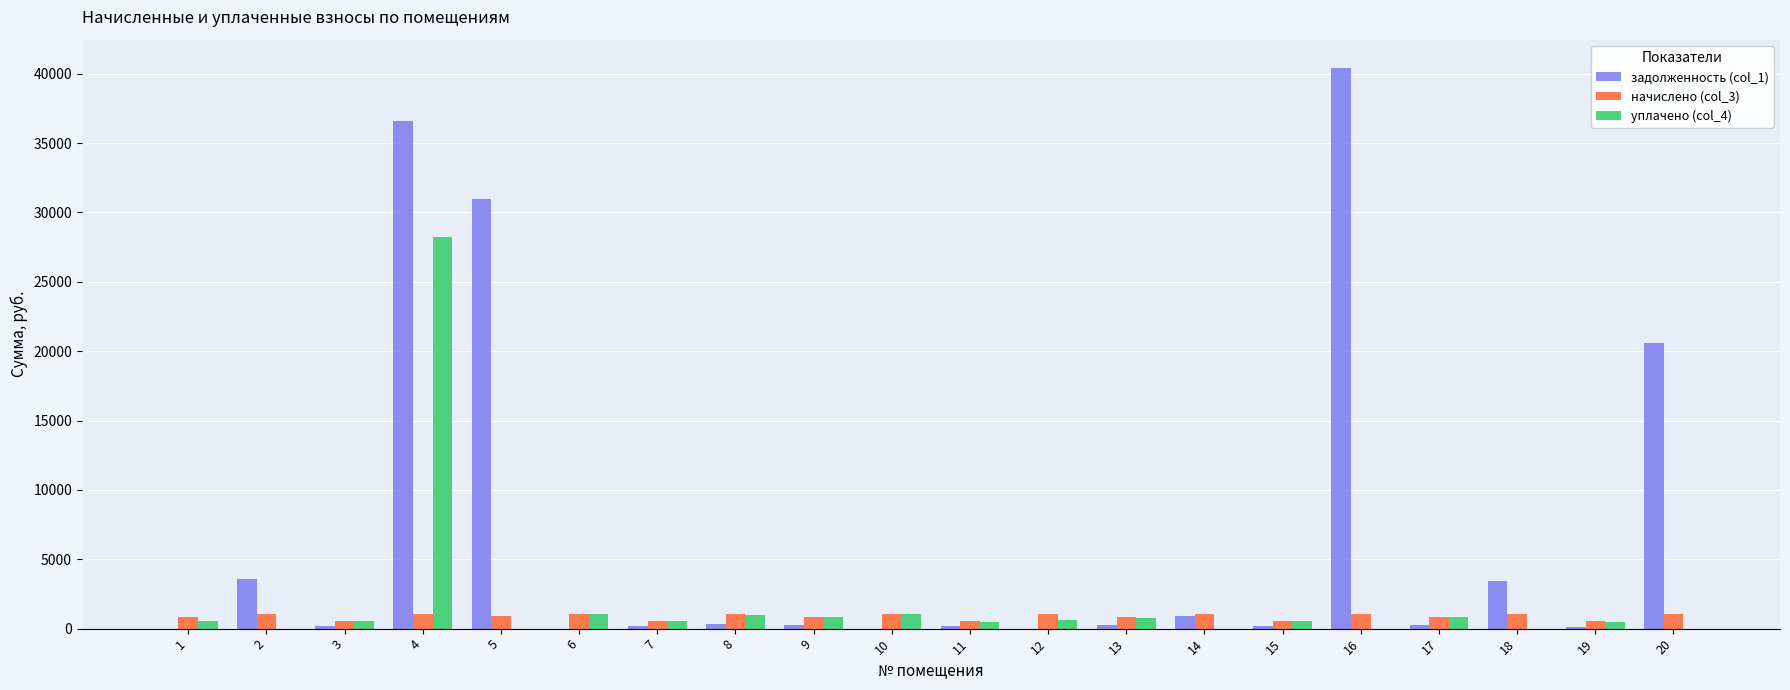

What is the maximum value for задолженность (col_1)?

40429.6